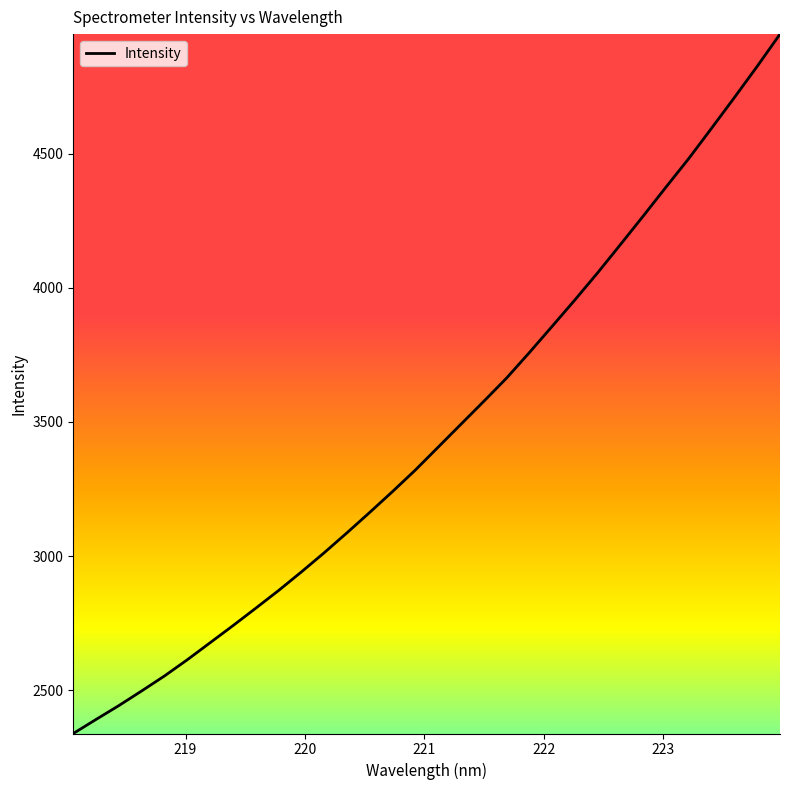

True or false: the data has more than 0 interior local peaks.

False